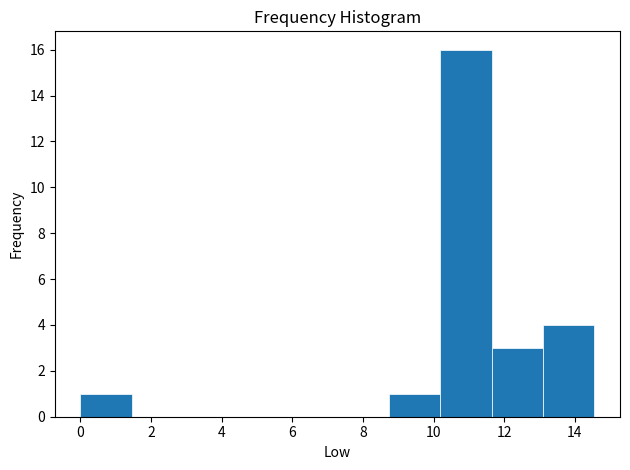

How tall is the bar that spans 8.8 to 10.2 on the x-axis? Neither the bar edges nor the heights are printed on the chart, so give them approximately, as read against the axes.

1